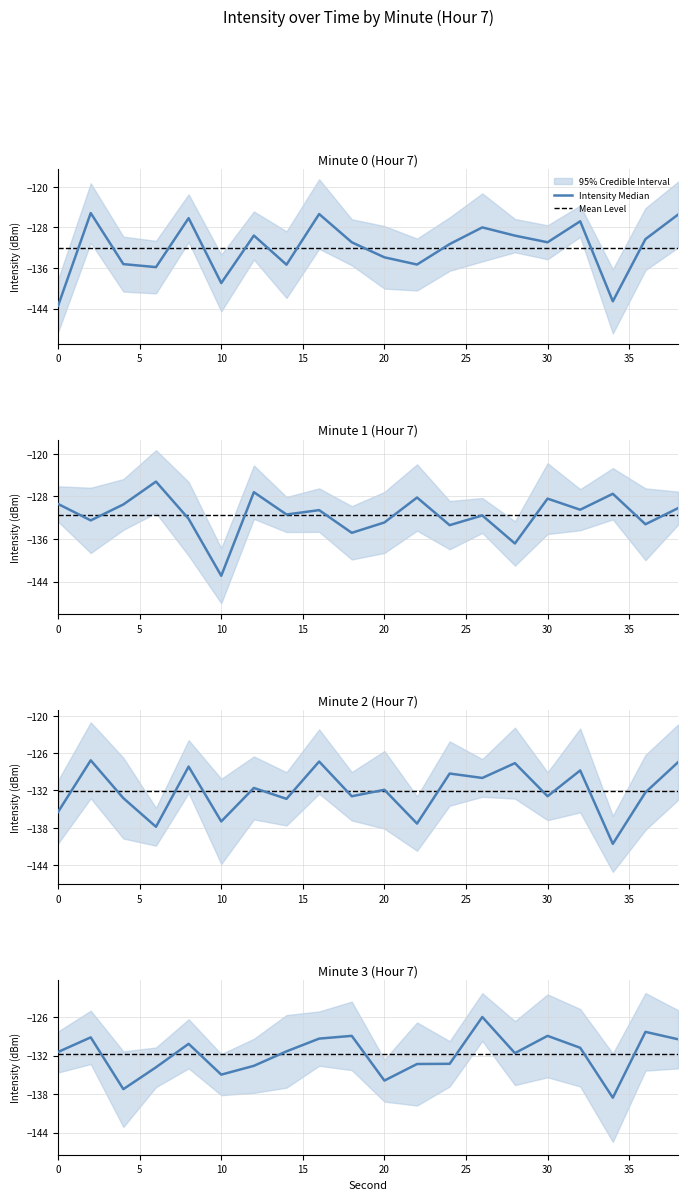

Reading left to right, extract all data points from this chart.

minute_0: 0=-143.4	2=-125.2	4=-135.2	6=-135.8	8=-126.2	10=-139.0	12=-129.6	14=-135.4	16=-125.4	18=-130.9	20=-133.9	22=-135.3	24=-131.3	26=-128.0	28=-129.6	30=-130.9	32=-126.8	34=-142.6	36=-130.3	38=-125.5
minute_1: 0=-129.4	2=-132.5	4=-129.5	6=-125.2	8=-132.2	10=-142.9	12=-127.2	14=-131.4	16=-130.6	18=-134.8	20=-132.9	22=-128.2	24=-133.4	26=-131.6	28=-136.8	30=-128.4	32=-130.5	34=-127.5	36=-133.2	38=-130.2
minute_2: 0=-135.4	2=-127.2	4=-133.2	6=-137.8	8=-128.2	10=-137.0	12=-131.6	14=-133.4	16=-127.4	18=-132.9	20=-131.9	22=-137.3	24=-129.3	26=-130.0	28=-127.6	30=-132.9	32=-128.8	34=-140.6	36=-132.3	38=-127.5
minute_3: 0=-131.4	2=-129.2	4=-137.2	6=-133.8	8=-130.2	10=-135.0	12=-133.6	14=-131.4	16=-129.4	18=-128.9	20=-135.9	22=-133.3	24=-133.3	26=-126.0	28=-131.6	30=-128.9	32=-130.8	34=-138.6	36=-128.3	38=-129.5